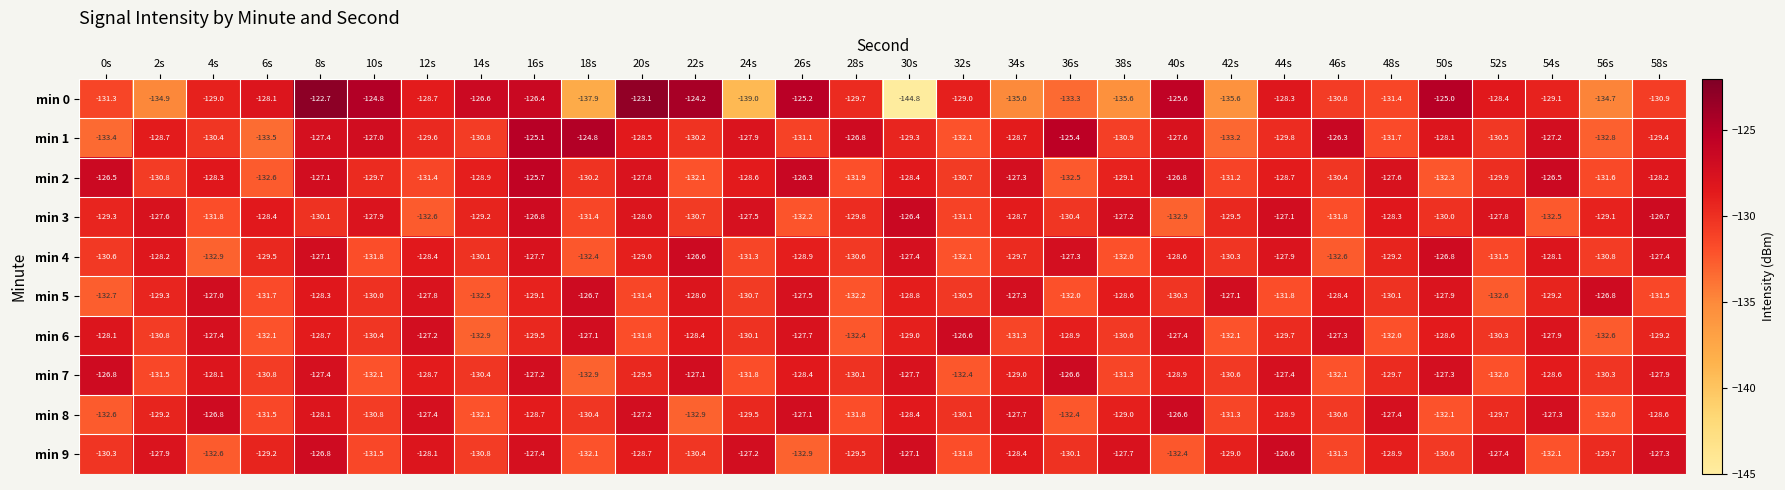

What is the maximum value shown in the chart?

-122.7